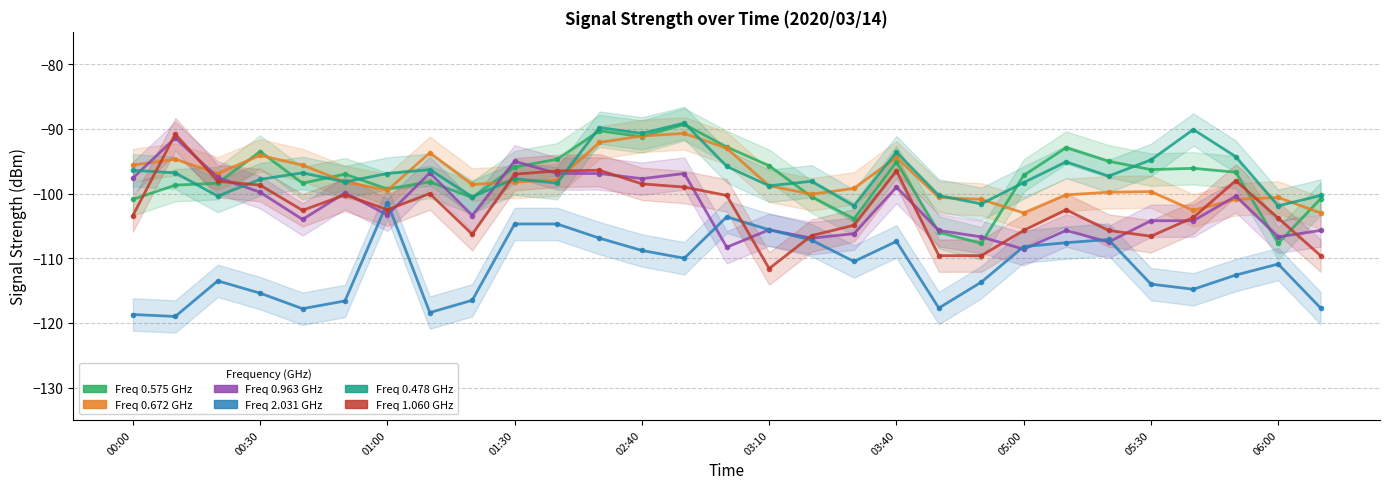

What is the label of the 16th point from the right?

02:50